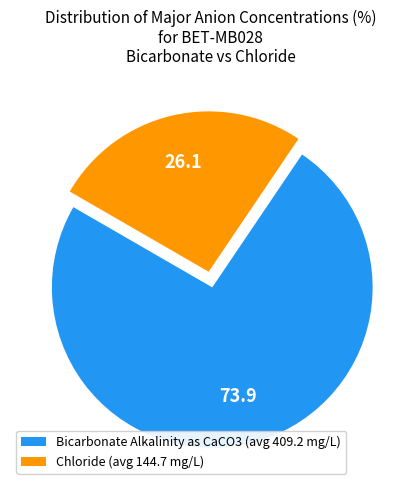

Which slice represents more than half of the pie?

Bicarbonate Alkalinity as CaCO3 (avg 409.2 mg/L)